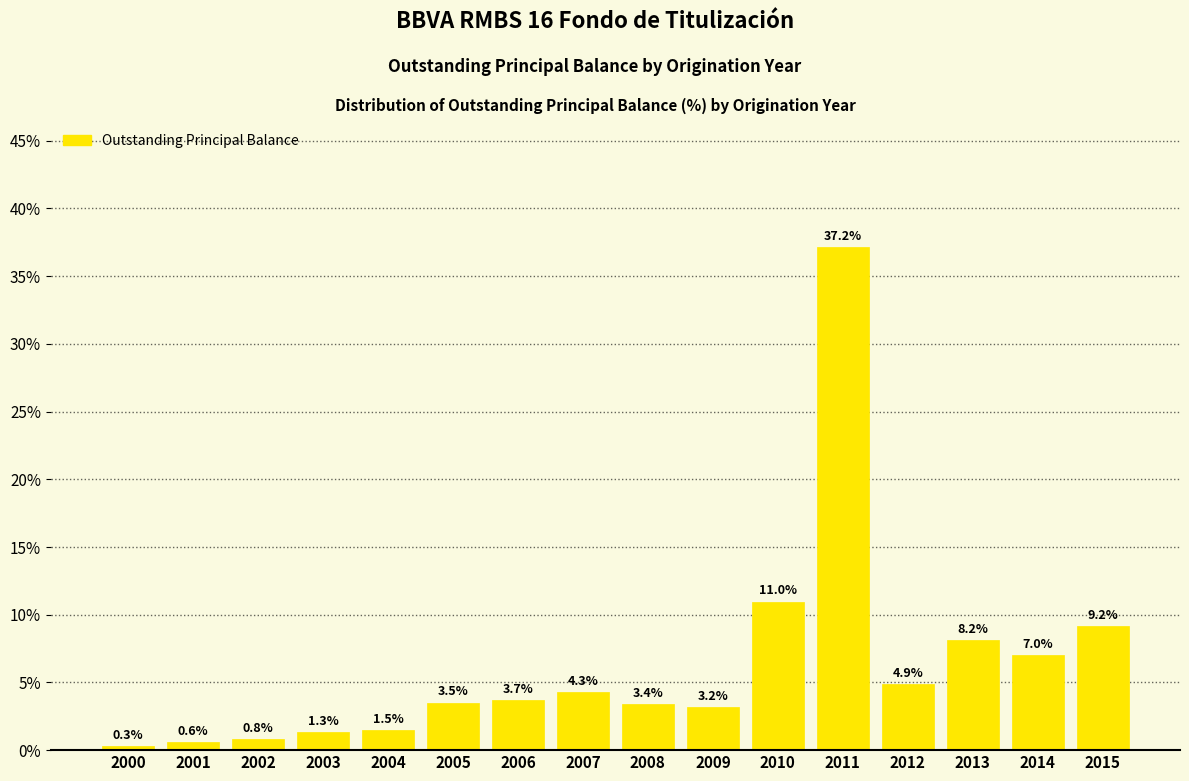

Reading left to right, list all the values displayed in this chart.

2000=0.3	2001=0.6	2002=0.8	2003=1.3	2004=1.5	2005=3.5	2006=3.7	2007=4.3	2008=3.4	2009=3.2	2010=11.0	2011=37.2	2012=4.9	2013=8.2	2014=7.0	2015=9.2